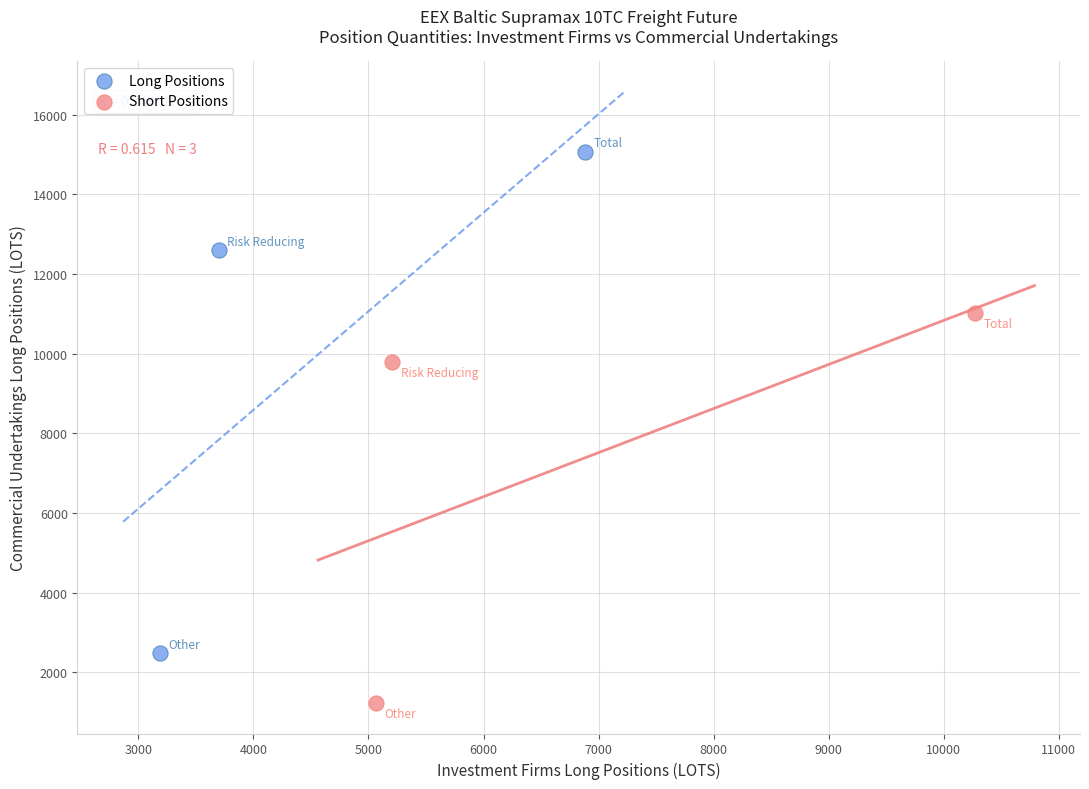

Which series contains the lowest Y value?

Short Positions